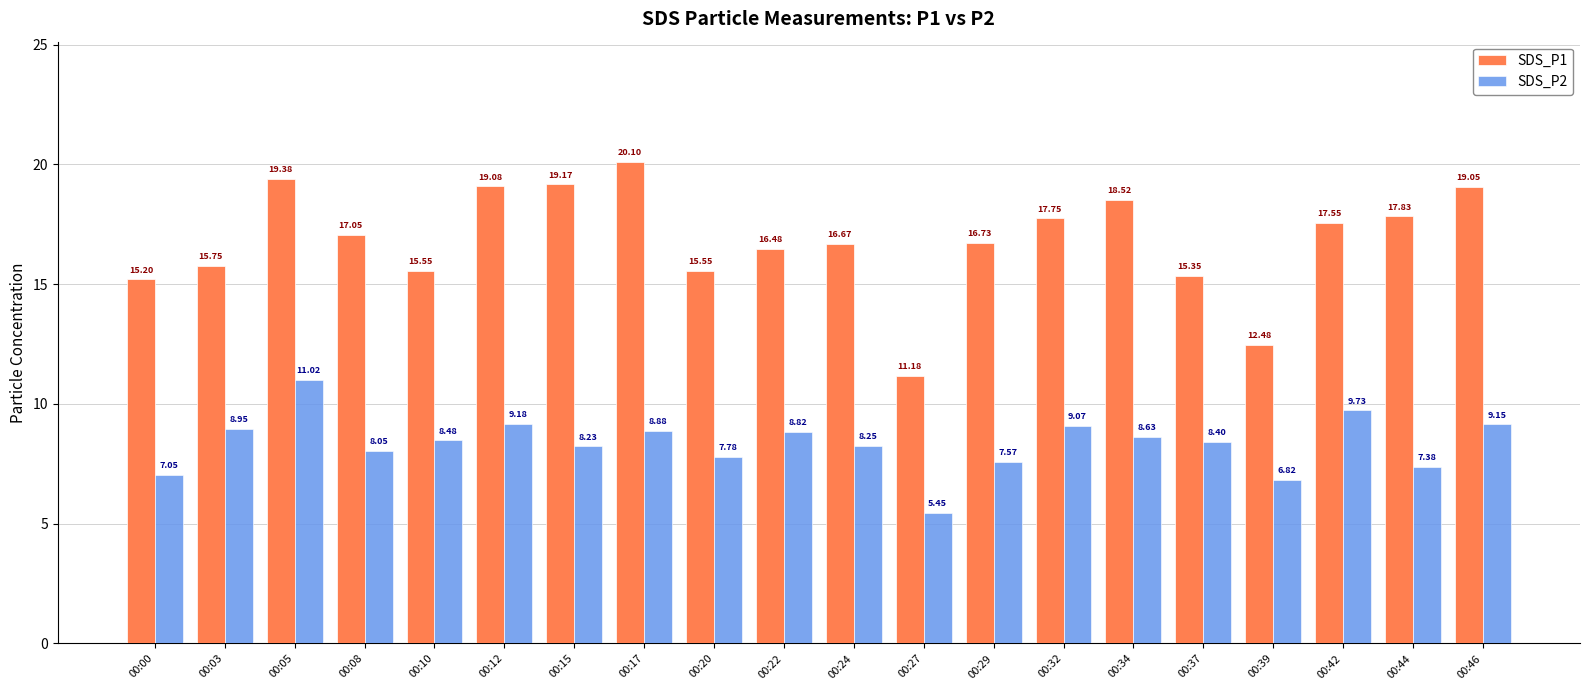

Does the chart contain any negative values?

No